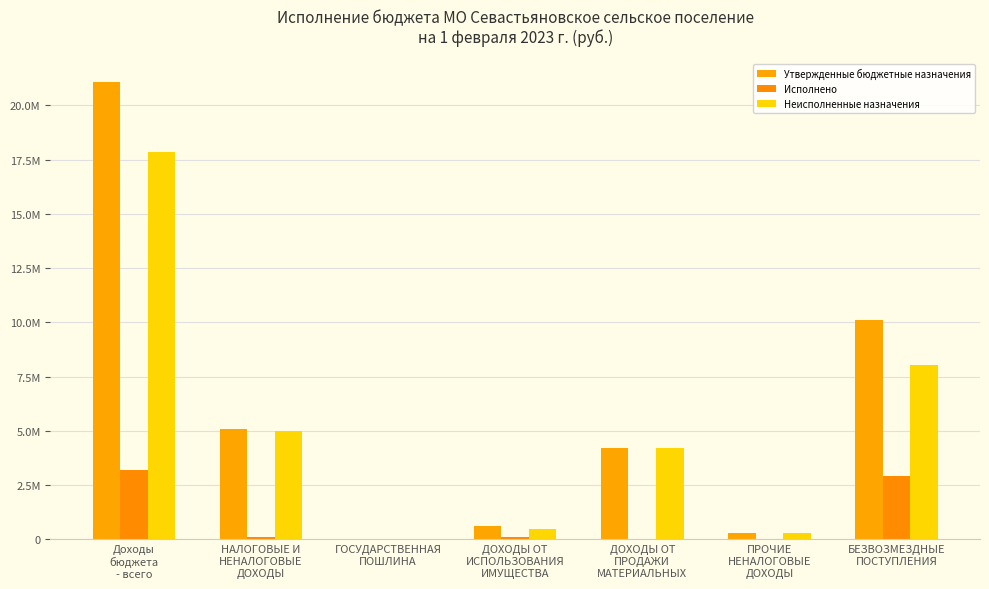

Rank the series at ПРОЧИЕ
НЕНАЛОГОВЫЕ
ДОХОДЫ from highest to lowest value.

Утвержденные бюджетные назначения, Неисполненные назначения, Исполнено